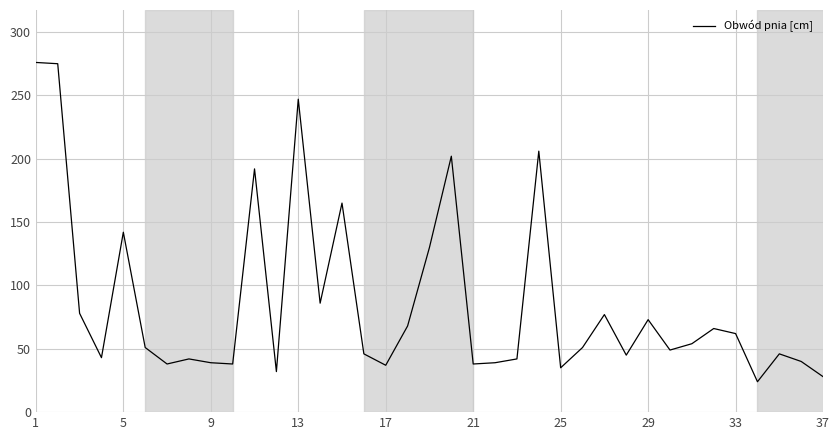

What is the difference between the maximum and minimum values?

252